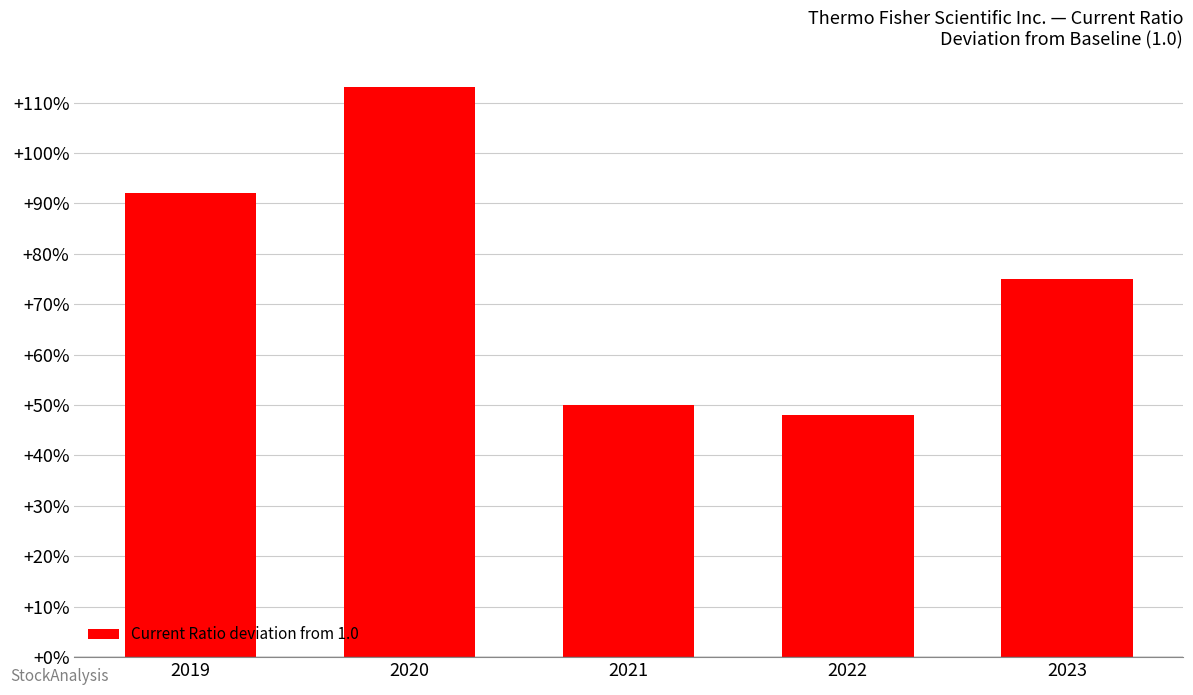

Reading left to right, transcribe all the data shown in this chart.

92.0	113.0	50.0	48.0	75.0